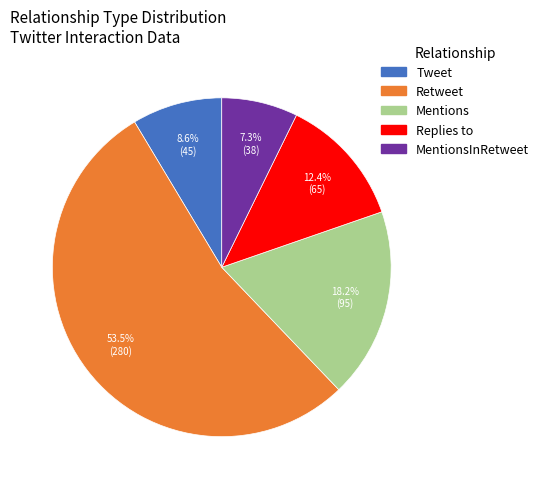

How many segments does this pie chart have?

5